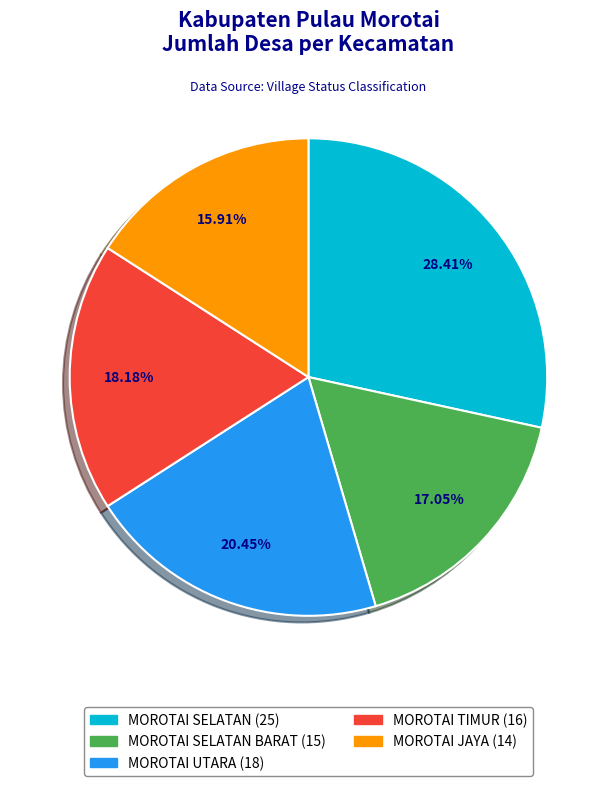

Does any single category account for the majority?

No